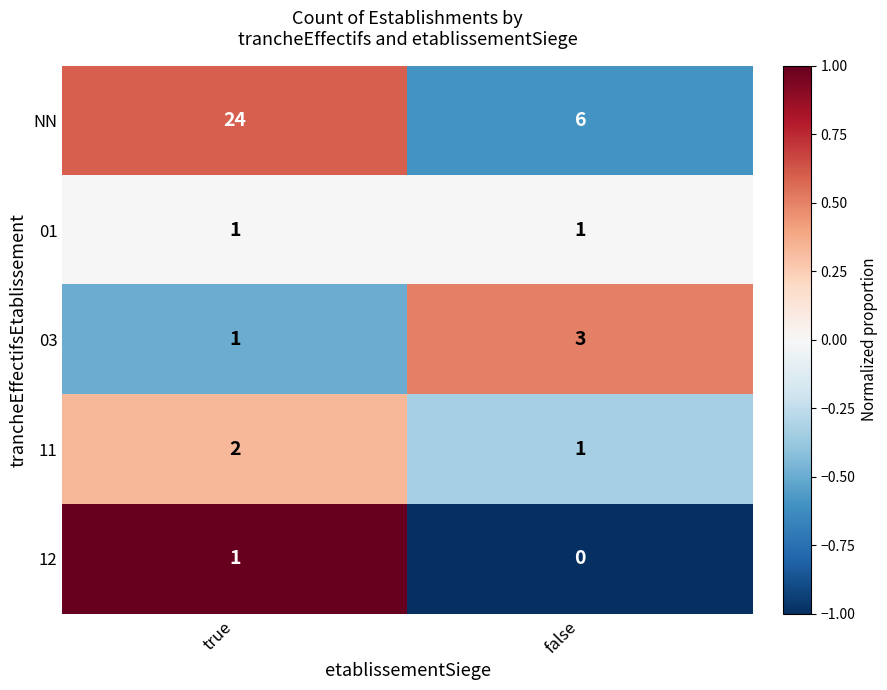

List the labels in order of 11 value, smallest first.

false, true